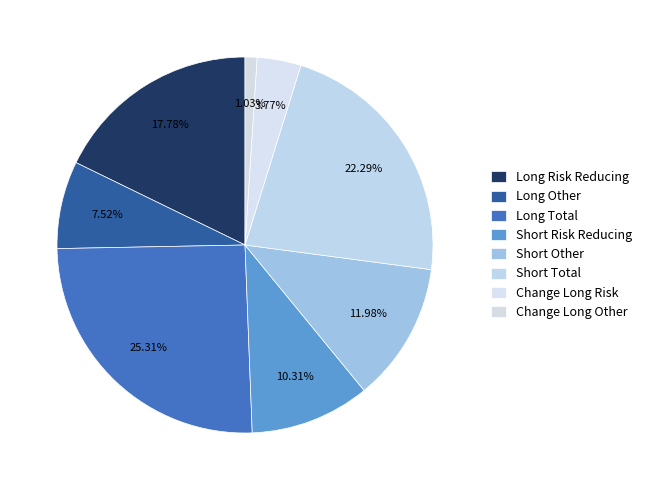

To the nearest percent, what is the difference between the Long Other and Change Long Risk slice percentages?

4%